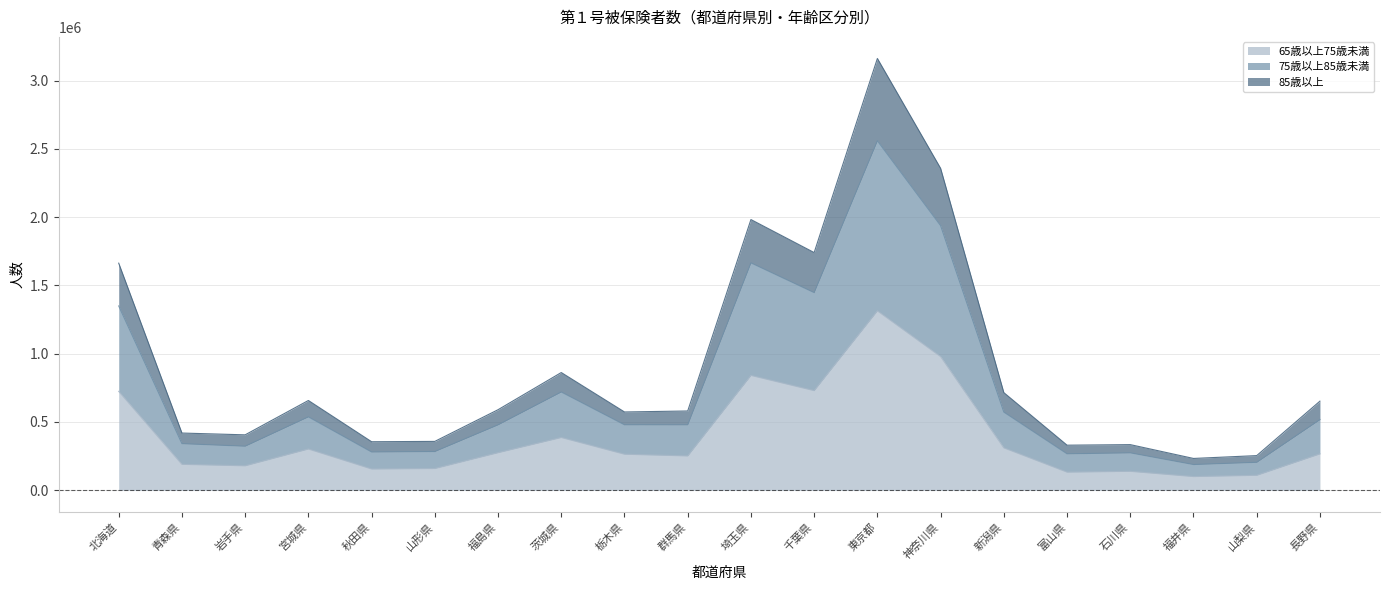

Is it true that 65歳以上75歳未満 equals 266600 at 長野県?

True